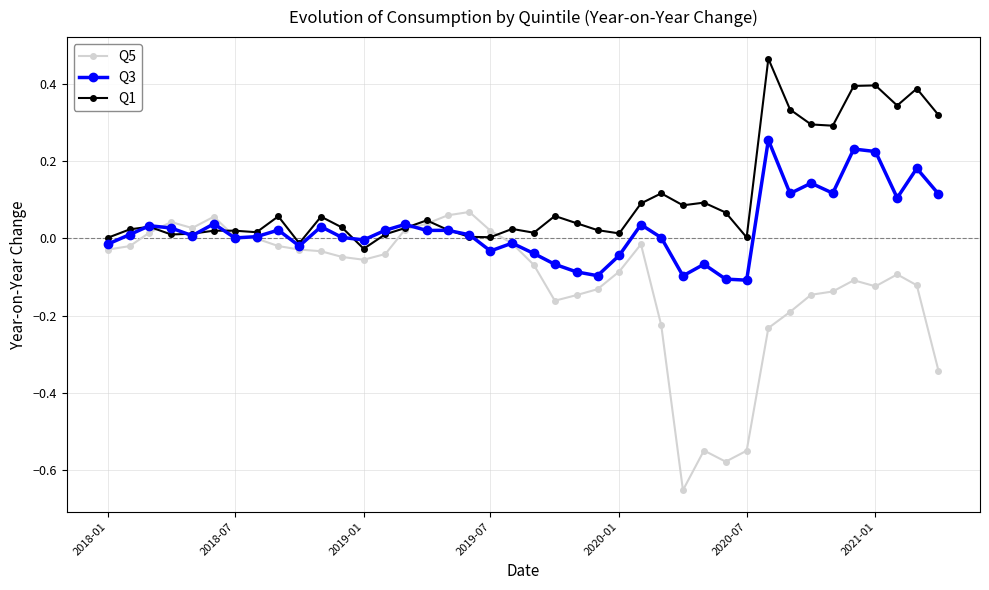

Does the chart have visible grid lines?

Yes